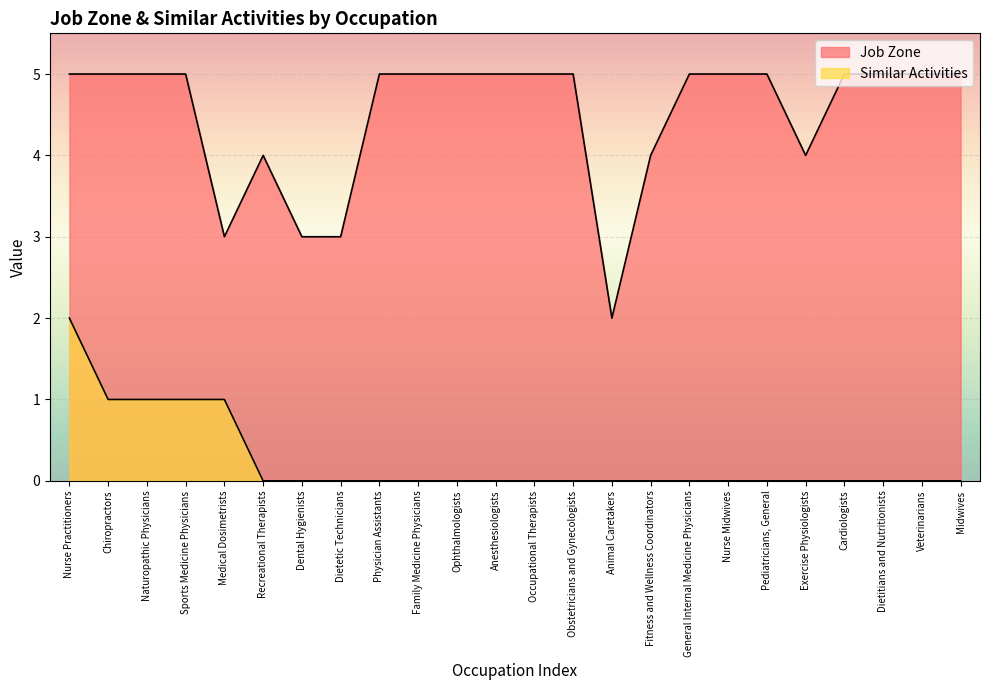

At how many categories does at least one series exceed 4?

17